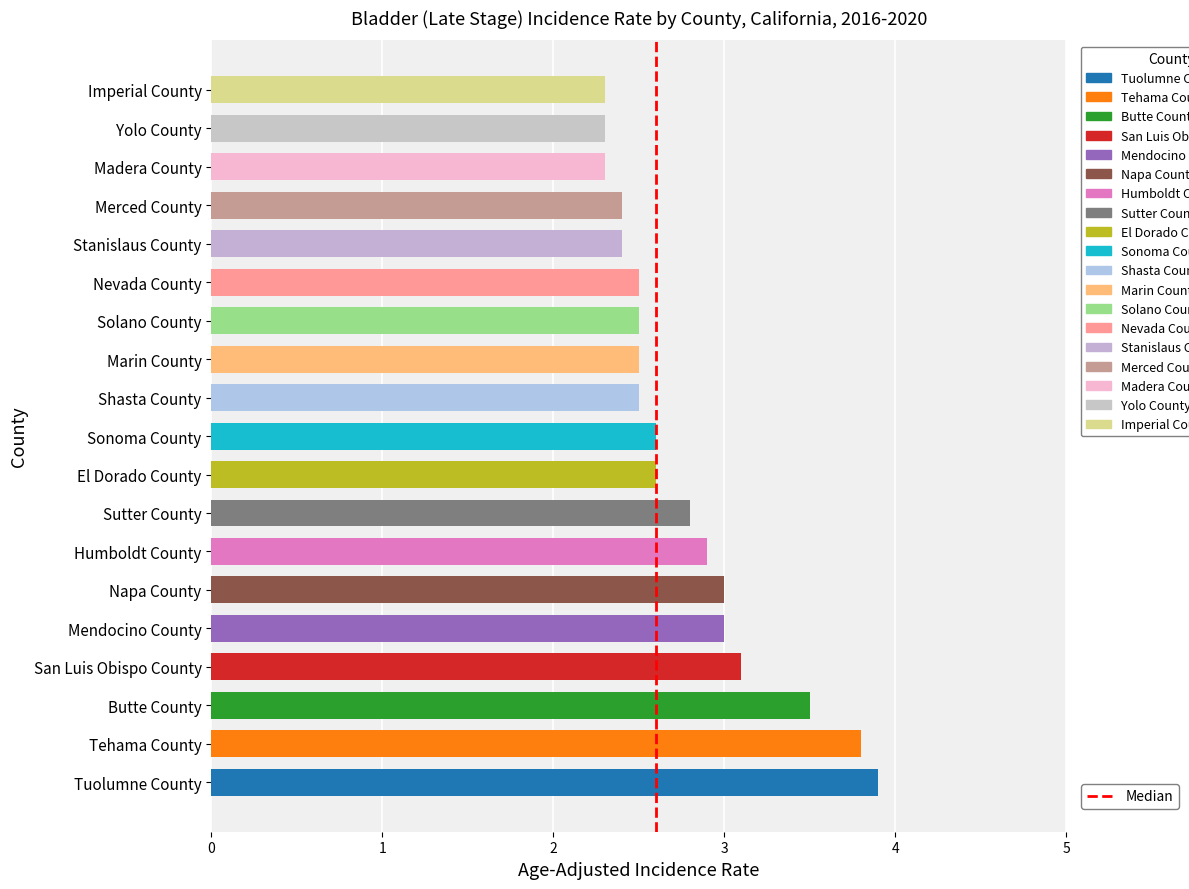

Does the chart contain any negative values?

No